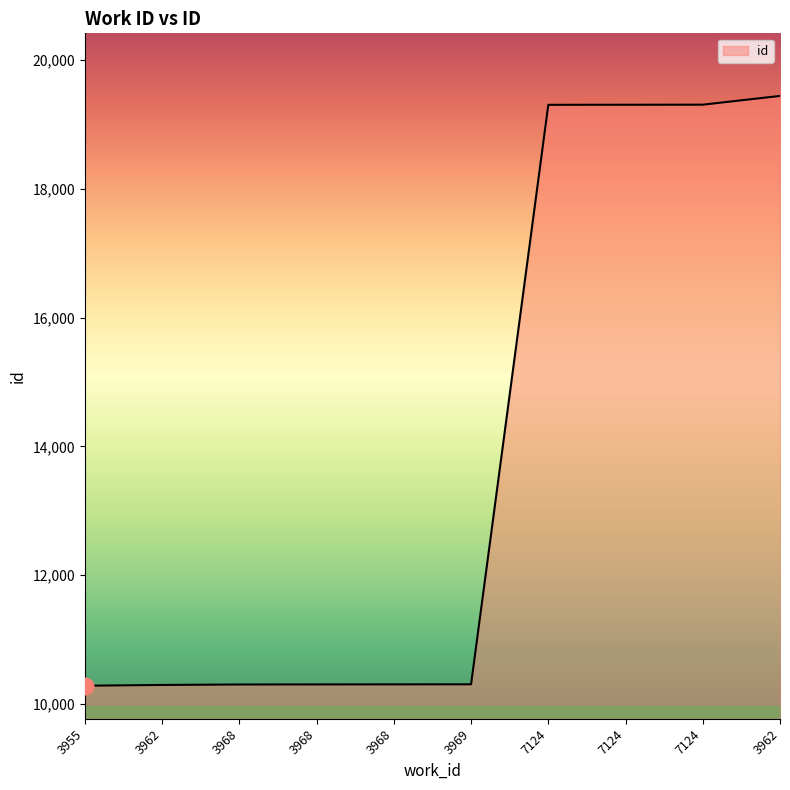

Does the chart display data point markers on the line(s)?

No